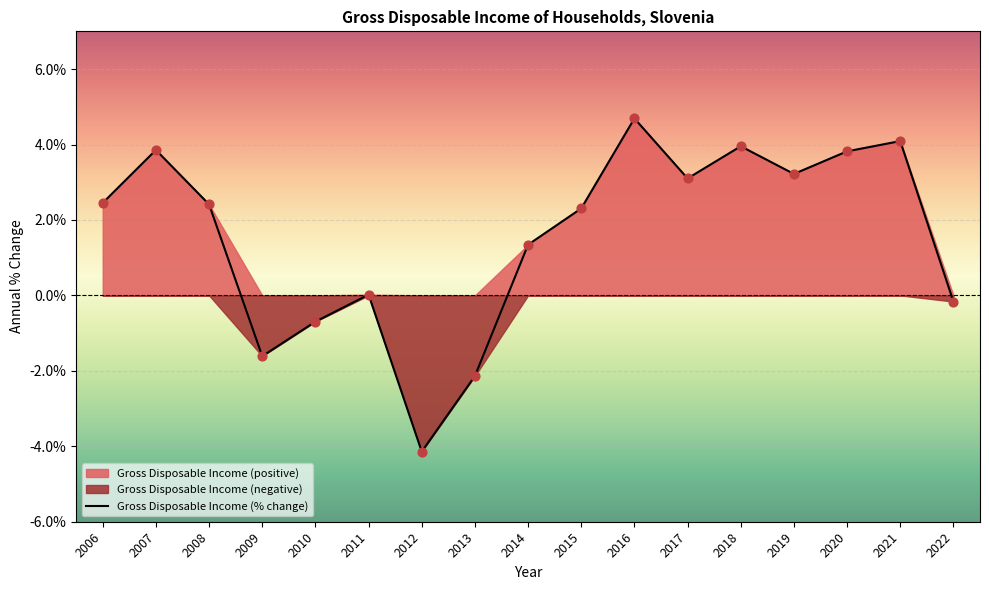

Approximately how many times larger is the value at 2007 compared to 2019?

1.2